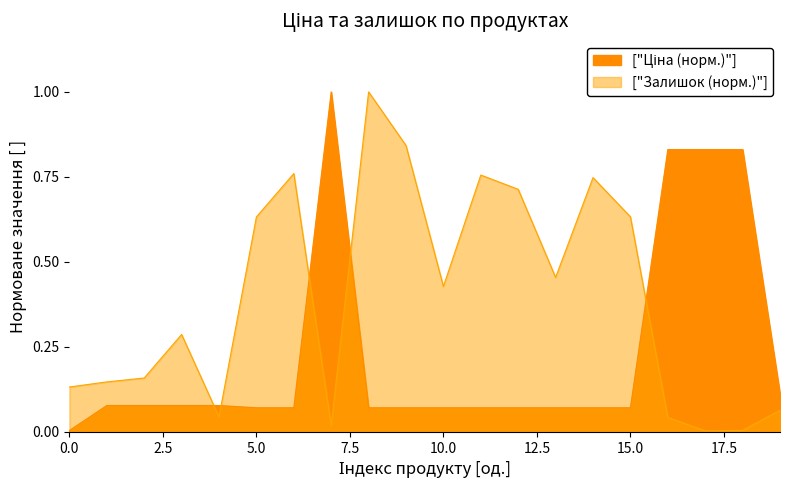

Reading left to right, list all the values displayed in this chart.

Ціна: 0.0	0.1	0.1	0.1	0.1	0.1	0.1	1.0	0.1	0.1	0.1	0.1	0.1	0.1	0.1	0.1	0.8	0.8	0.8	0.1
Залишок: 0.1	0.1	0.2	0.3	0.0	0.6	0.8	0.0	1.0	0.8	0.4	0.8	0.7	0.5	0.7	0.6	0.0	0.0	0.0	0.1